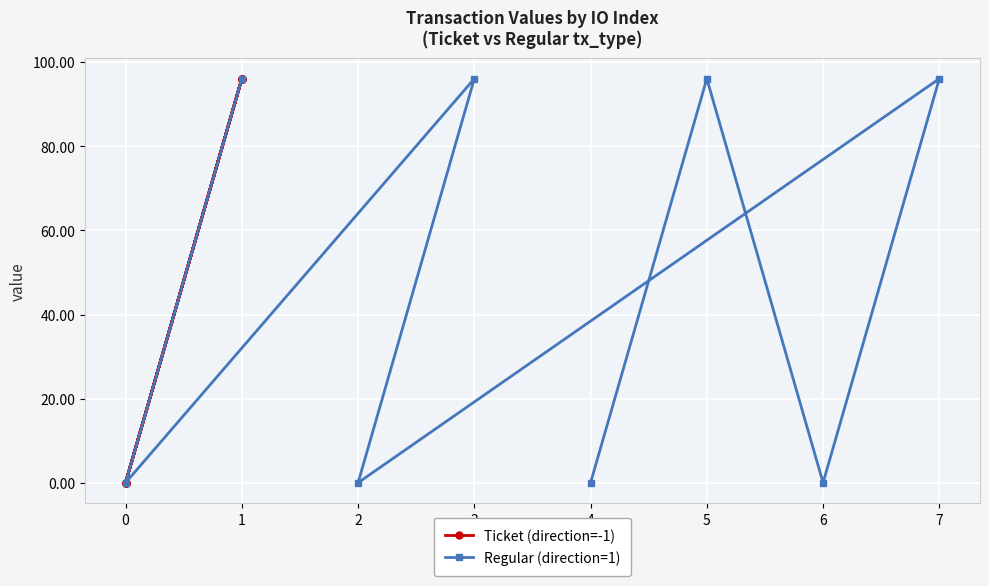

True or false: Regular (direction=1) has a value of 45.5 at 5.

False